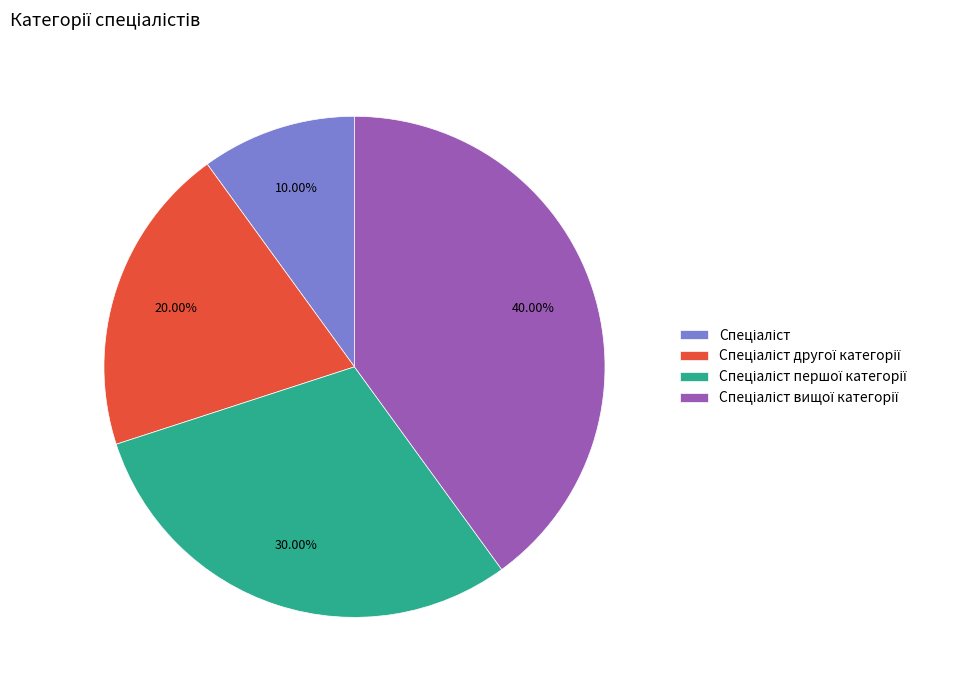

Does any single category account for the majority?

No